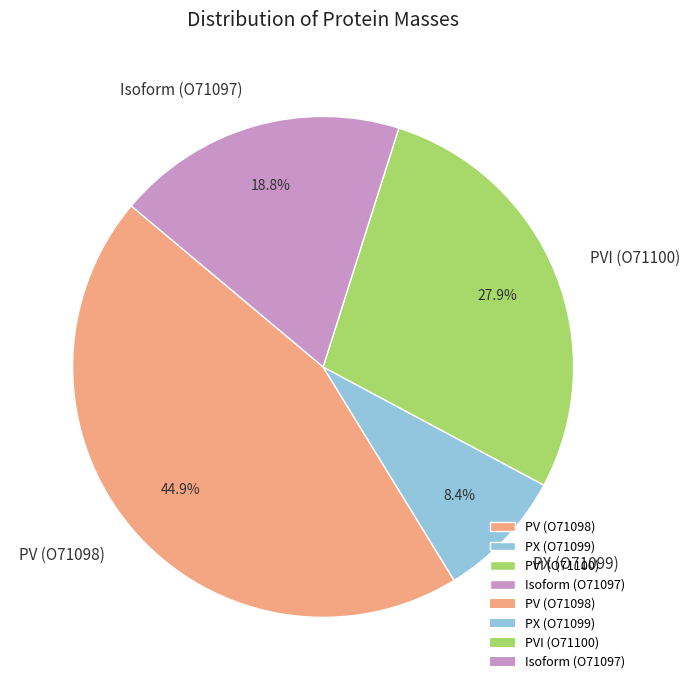

What is the smallest slice in the pie chart?

PX (O71099)